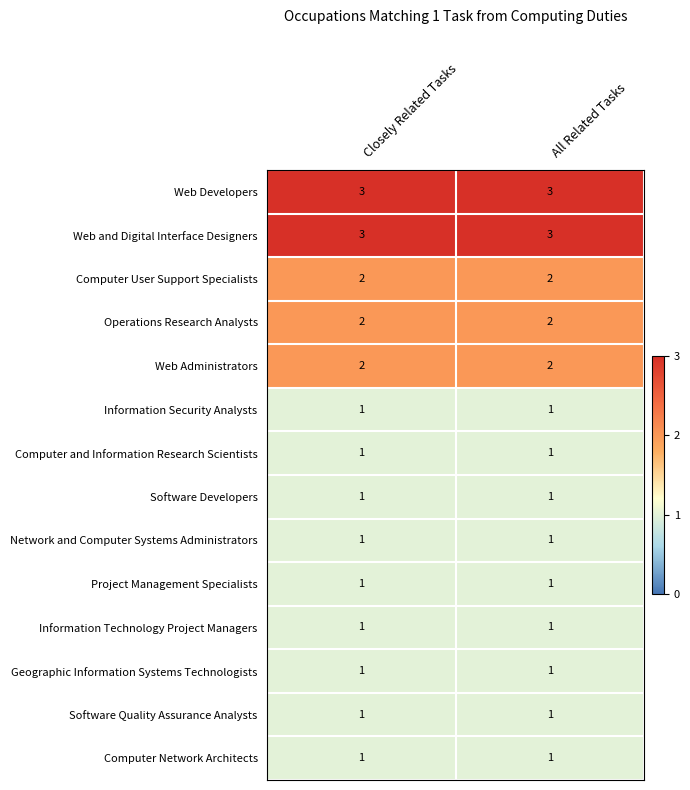

What is the total value across all series at All Related Tasks?

21